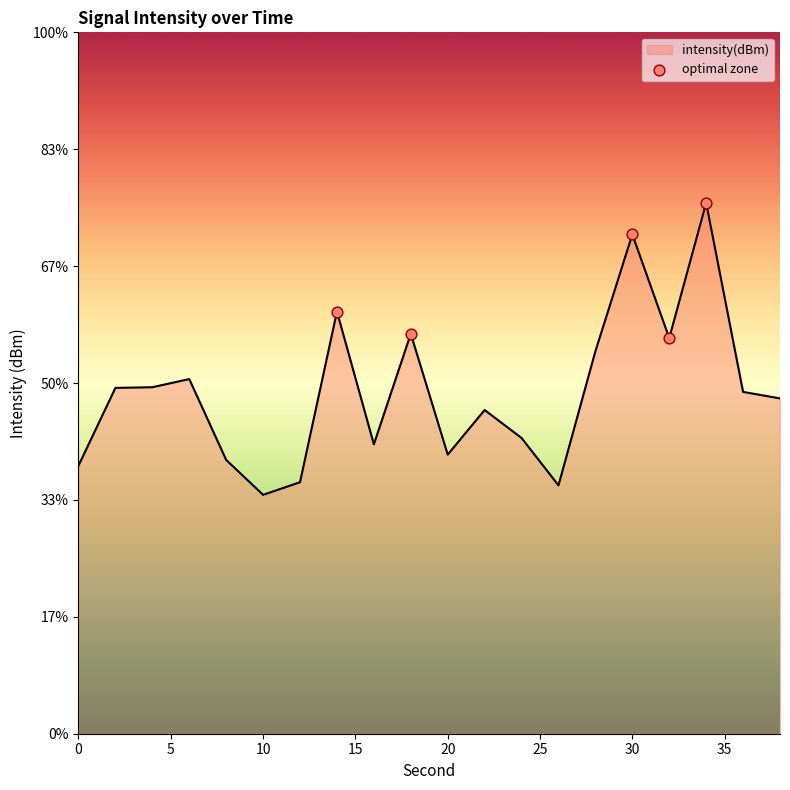

What is the change in value from 5 to 15?

-0.1